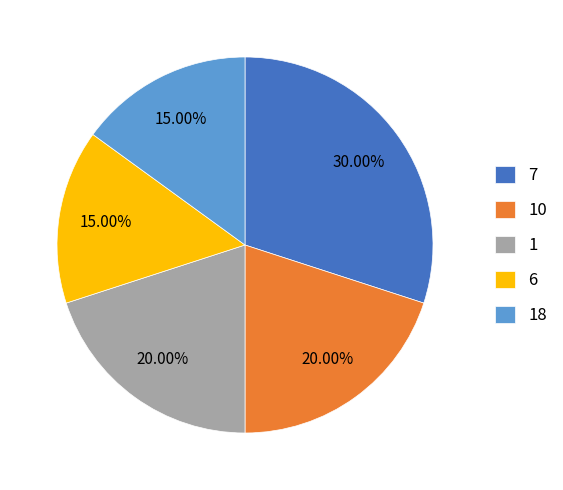

To the nearest percent, what is the average slice percentage?

20%